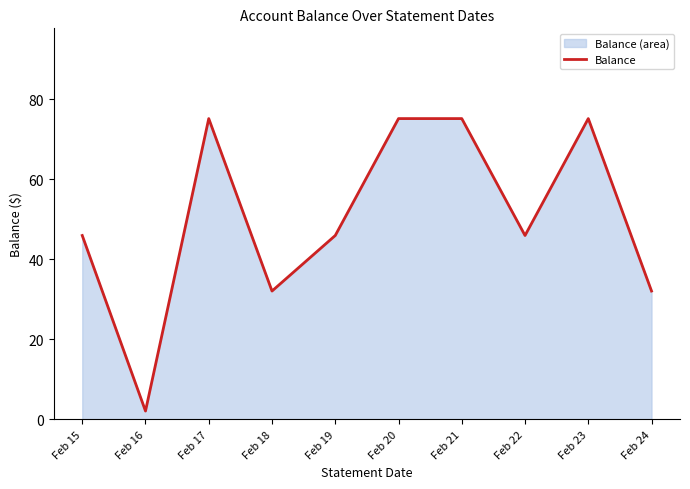

What is the value of the 8th point from the left?

46.0